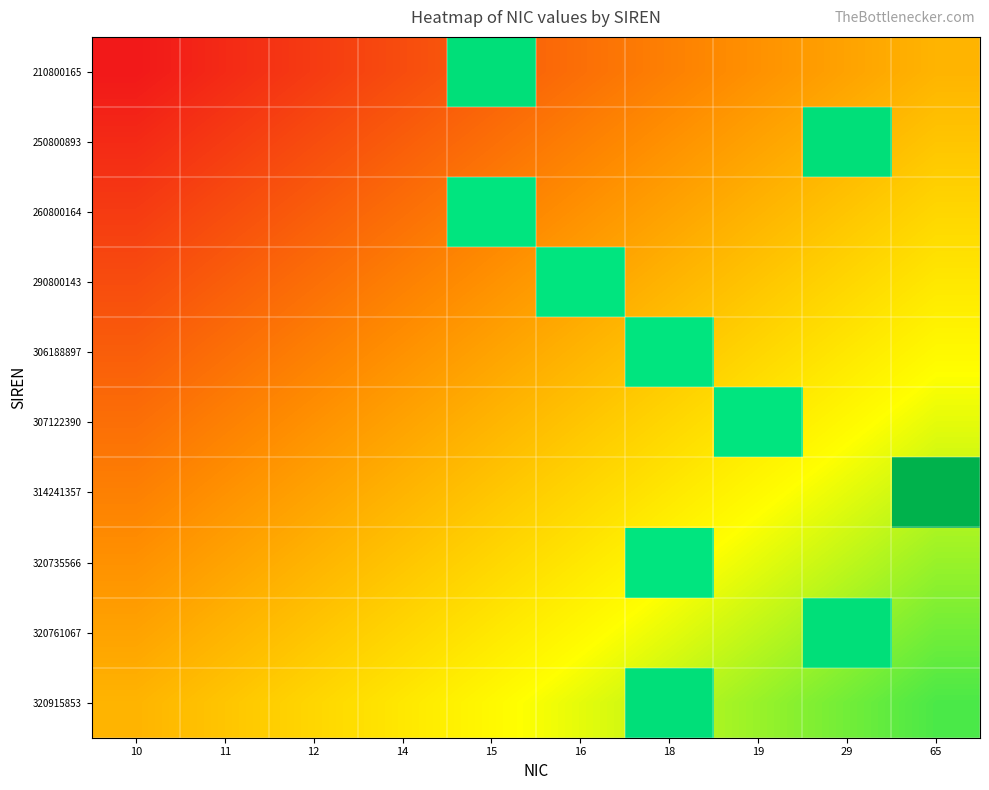

What is the greatest value displayed?

65.0